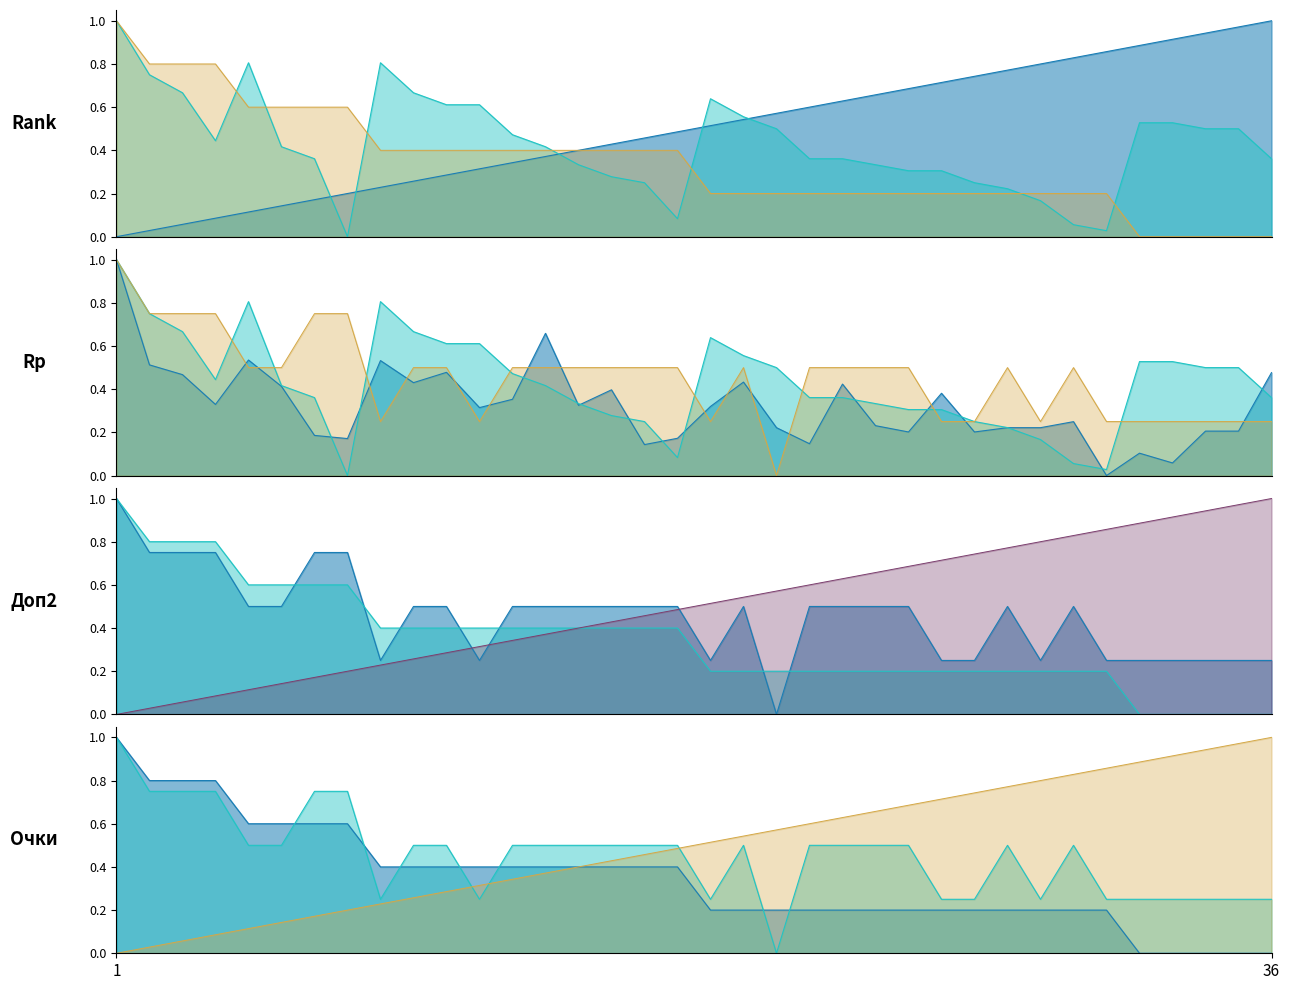

What is the average value of the Rank series?

0.5